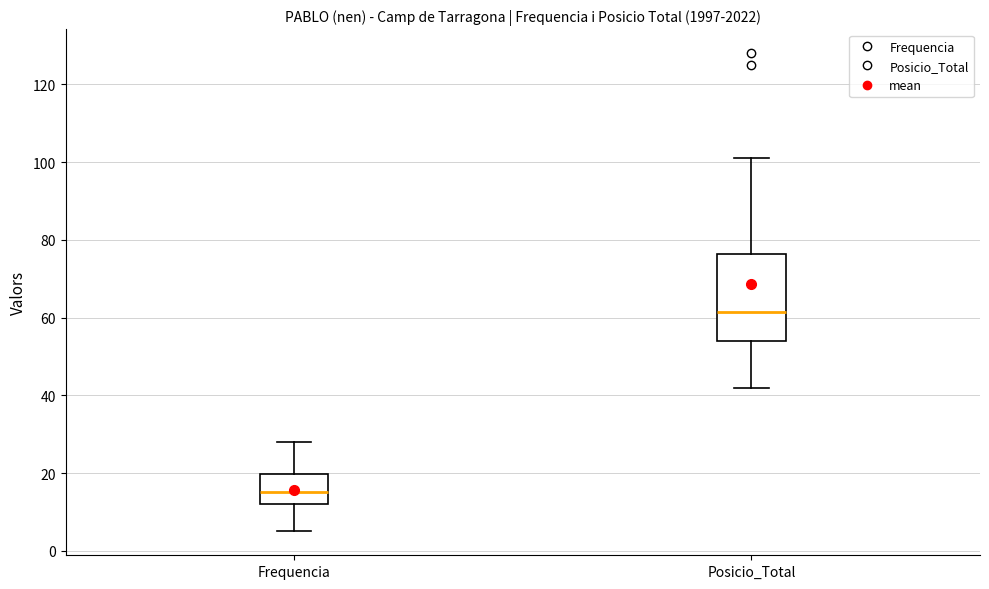

Reading left to right, read every box against the y-axis: the position of its median line, the range the box covers, and the ends of its whiskers. The values are not printed on the chart, so give them approximately, as read against the axis.

Frequencia: median 16, box 12 to 20, whiskers 6 to 28
Posicio_Total: median 62, box 54 to 76, whiskers 42 to 102